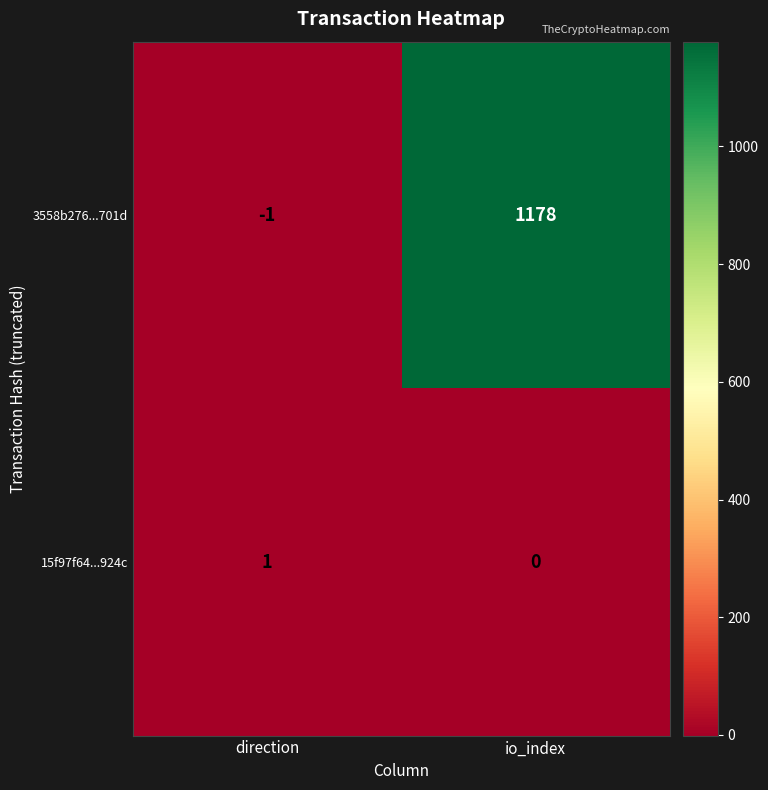

What is the sum of the 3558b276...701d values at io_index and direction?

1177